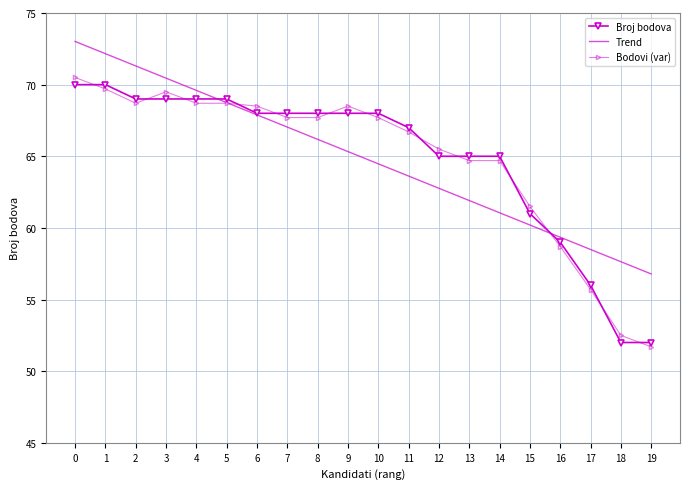

Reading left to right, transcribe all the data shown in this chart.

Broj bodova: 0=70.0	1=70.0	2=69.0	3=69.0	4=69.0	5=69.0	6=68.0	7=68.0	8=68.0	9=68.0	10=68.0	11=67.0	12=65.0	13=65.0	14=65.0	15=61.0	16=59.0	17=56.0	18=52.0	19=52.0
Trend: 0=73.0	1=72.2	2=71.3	3=70.5	4=69.6	5=68.7	6=67.9	7=67.0	8=66.2	9=65.3	10=64.5	11=63.6	12=62.8	13=61.9	14=61.1	15=60.2	16=59.3	17=58.5	18=57.6	19=56.8
Bodovi (var): 0=70.5	1=69.7	2=68.7	3=69.5	4=68.7	5=68.7	6=68.5	7=67.7	8=67.7	9=68.5	10=67.7	11=66.7	12=65.5	13=64.7	14=64.7	15=61.5	16=58.7	17=55.7	18=52.5	19=51.7